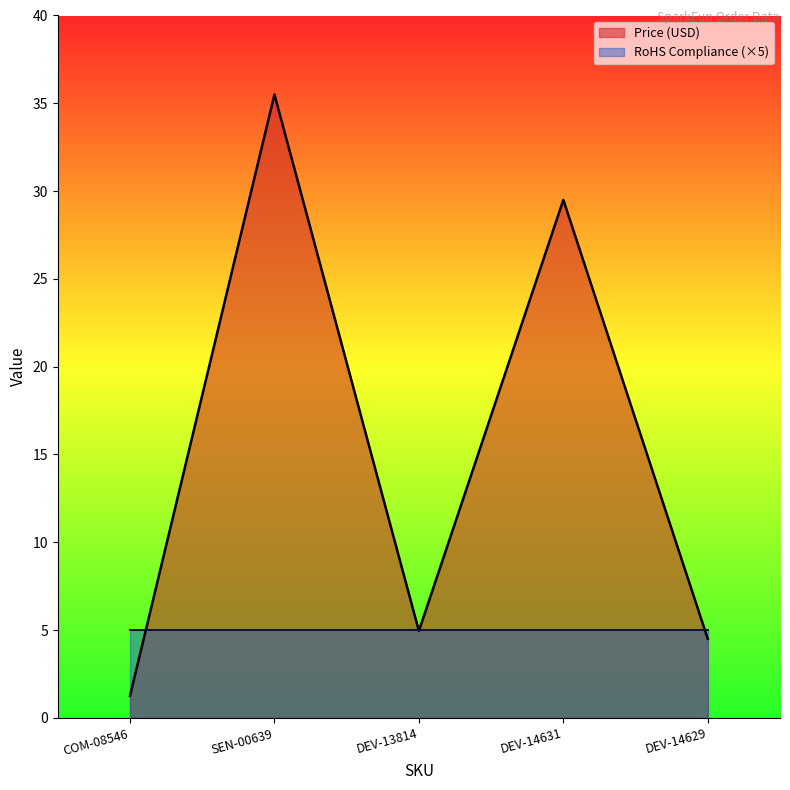

What position from the right is DEV-13814?

3